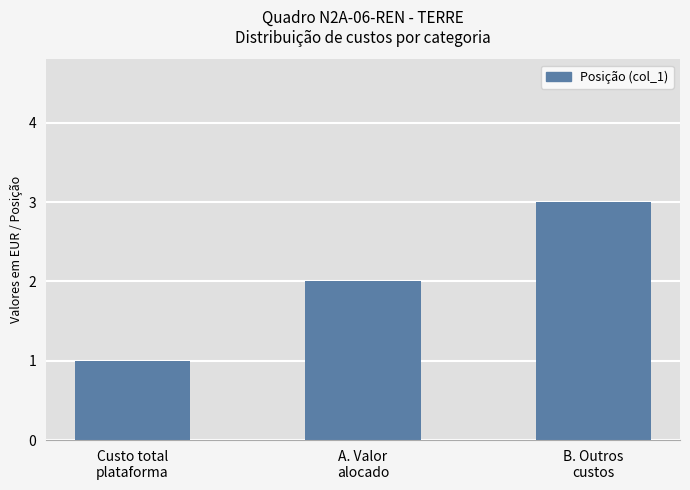

Is it true that the value at Custo total
plataforma is 1?

True